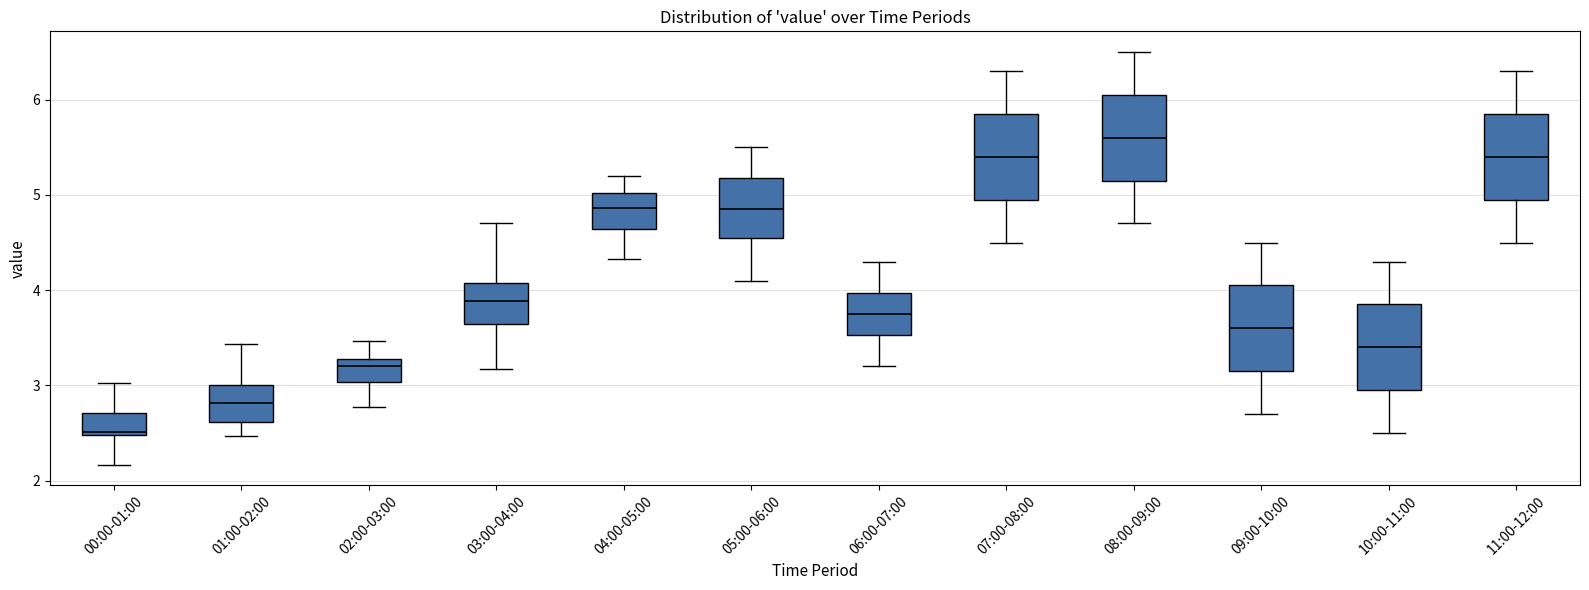

Which box's median line is the highest?

08:00-09:00